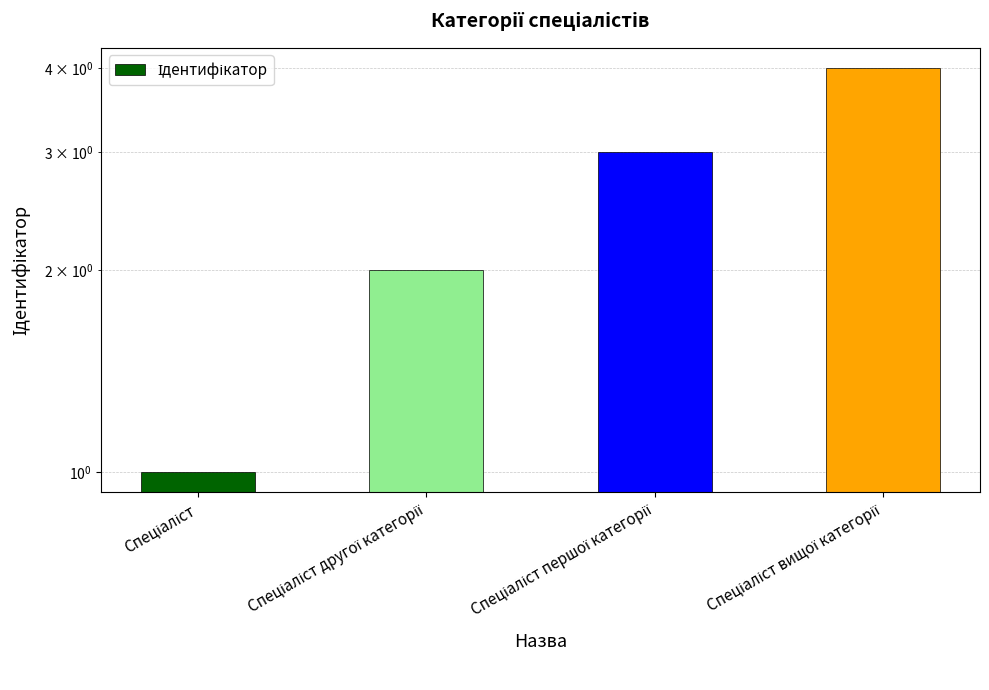

How many data points are less than 3?

2